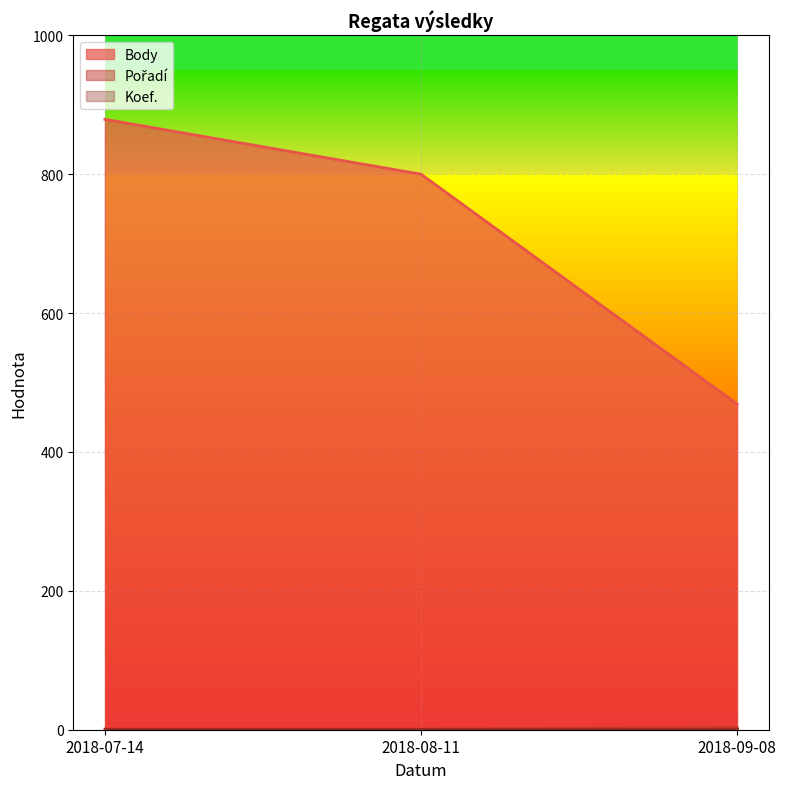

What is the maximum value shown in the chart?

879